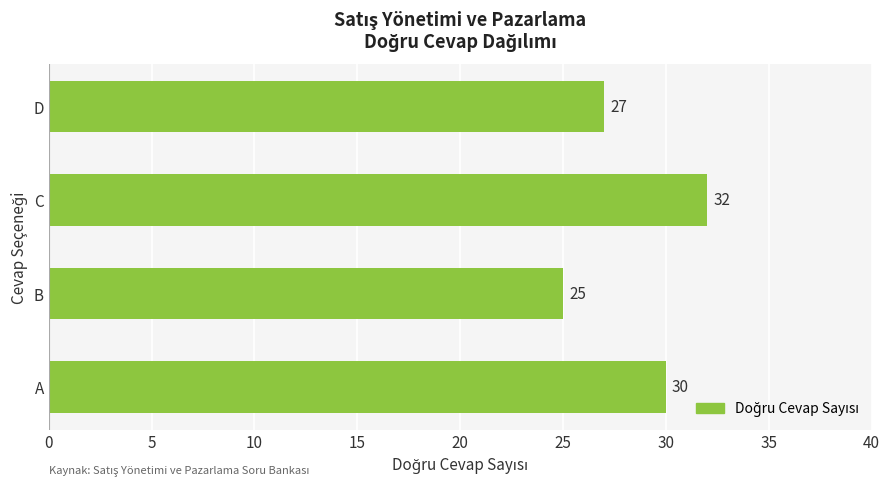

Where is the data nearest to the value 28?

D